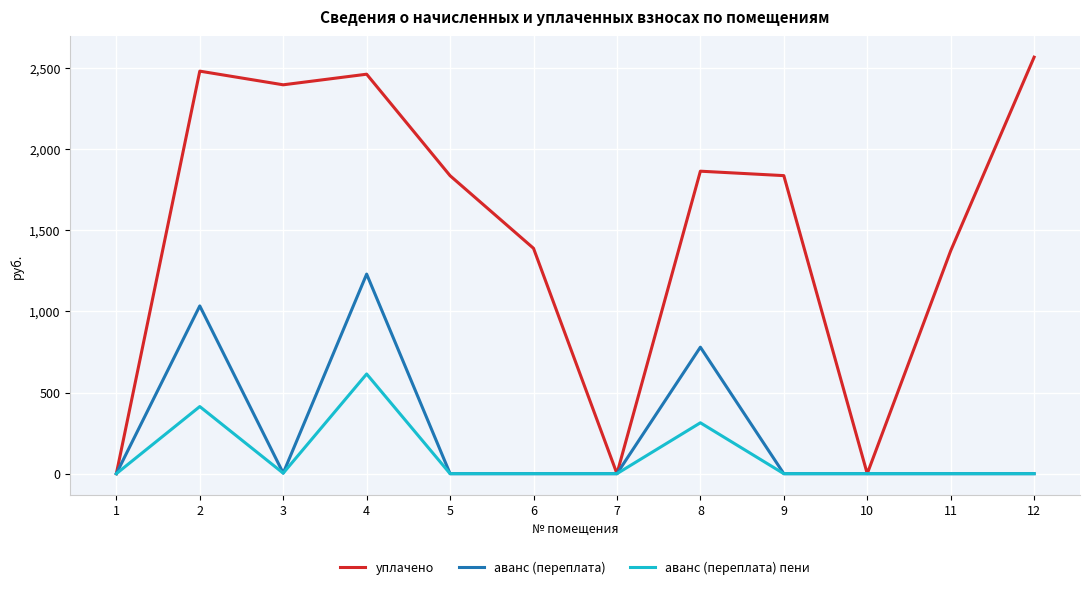

The value of уплачено at 8 is 1863.7. True or false?

True